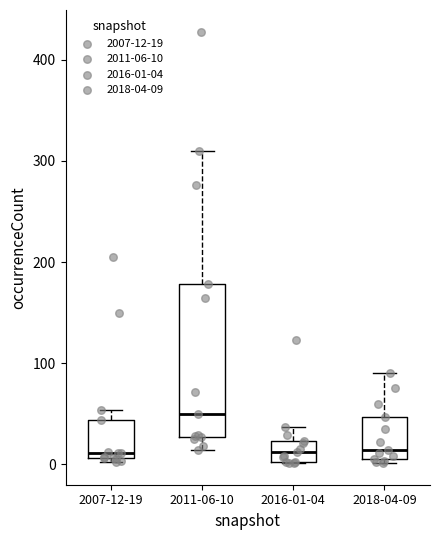

Where is the upper edge of the box for 2007-12-19 on the y-axis? The values are not printed on the chart, so give them approximately, as read against the axis.

40